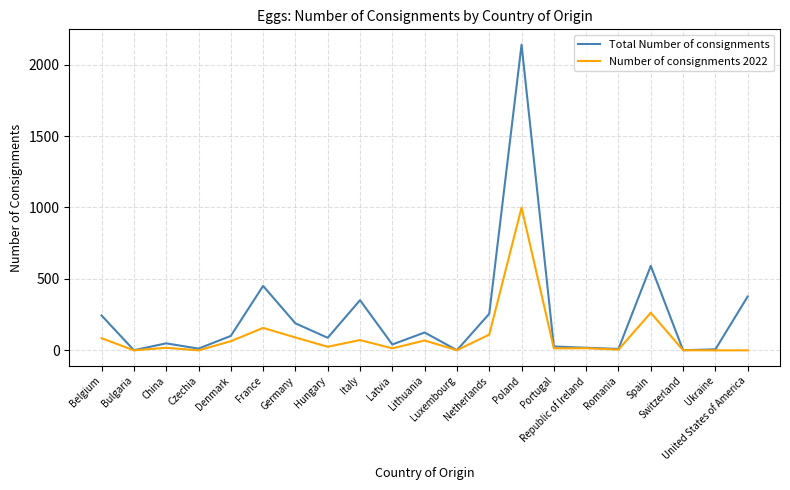

How many lines are shown in the chart?

2